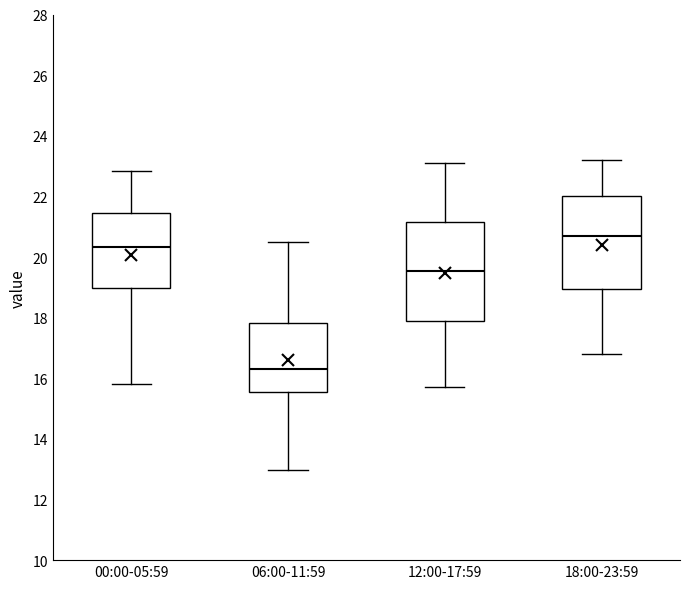

Which box has the lowest median line?

06:00-11:59